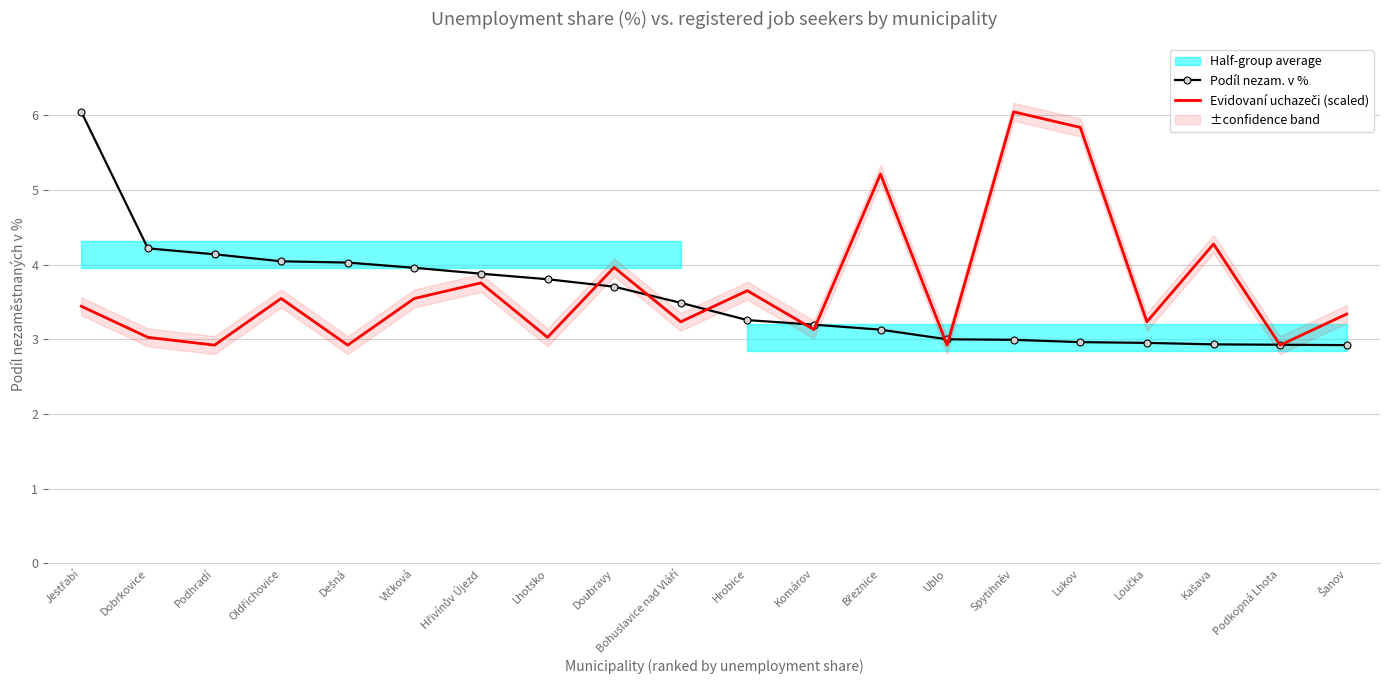

What is the difference between the second highest and minimum values in the Evidovaní uchazeči (scaled) series?

2.9